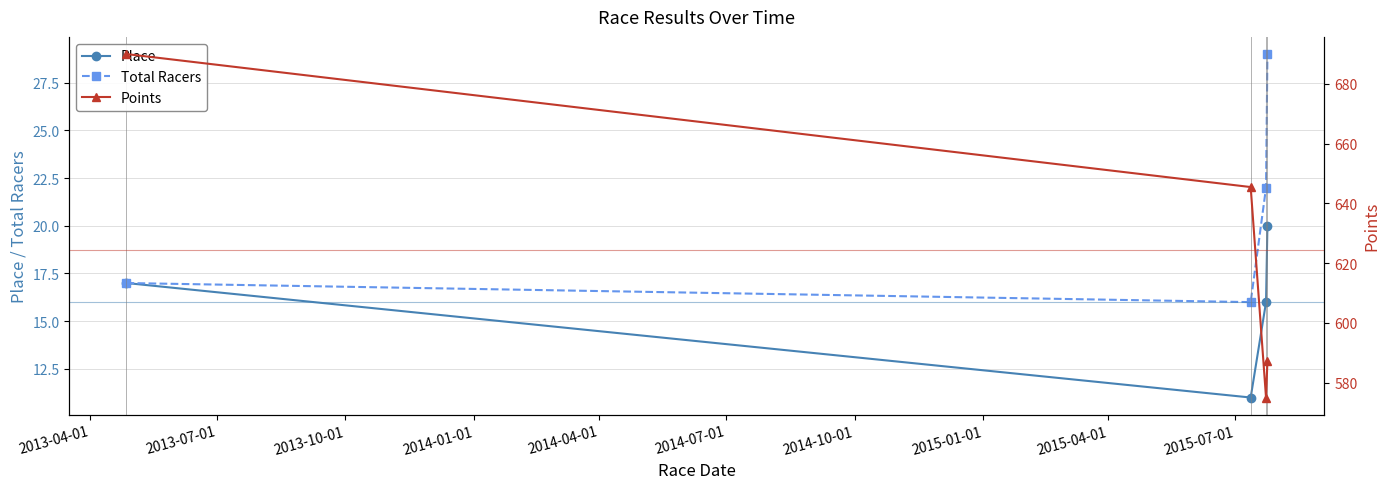

Does the chart have visible grid lines?

Yes